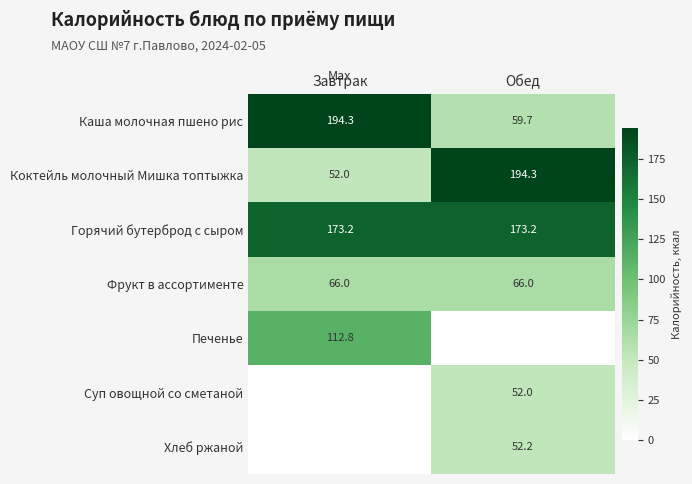

At which category is the sum across all series the highest?

Завтрак